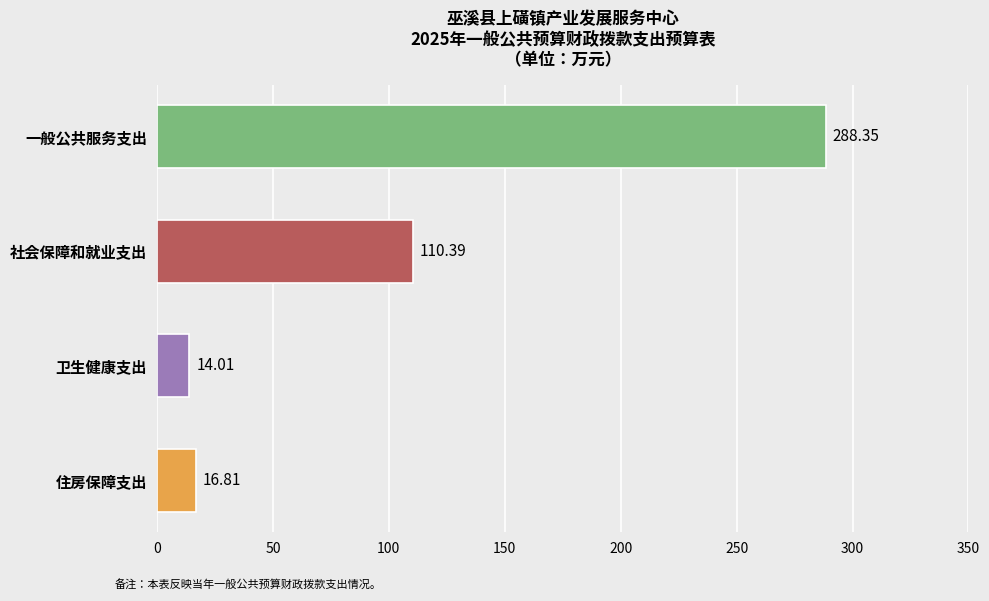

What is the difference between the second highest and minimum values?

96.4